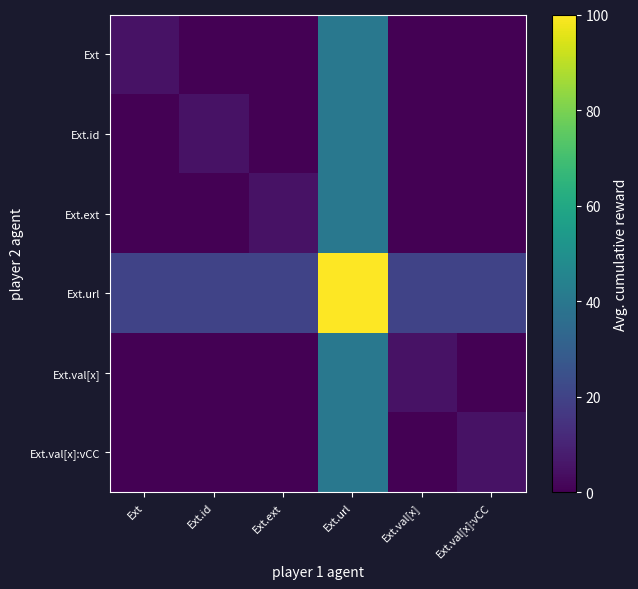

At which category is the sum across all series the highest?

Ext.url